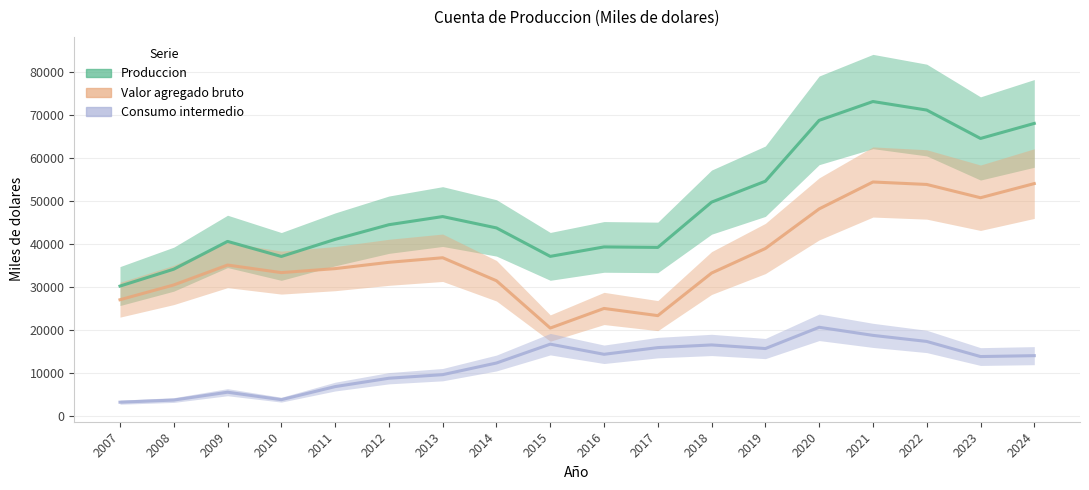

The Valor agregado bruto series shows 30336 at 2023. True or false?

False